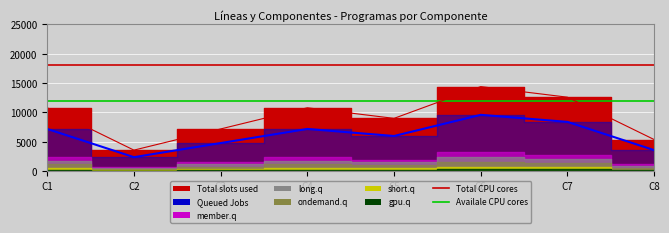

At which label is Total CPU cores closest to 18000?

C1